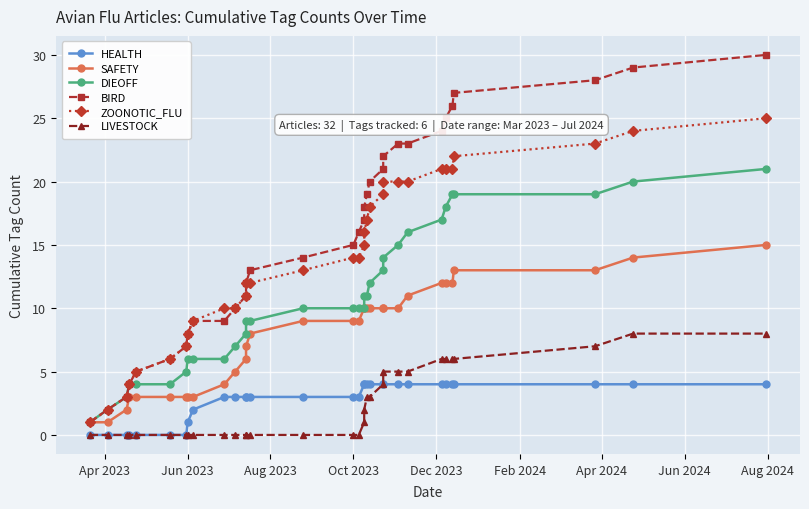

How many categories are shown in the chart?

32